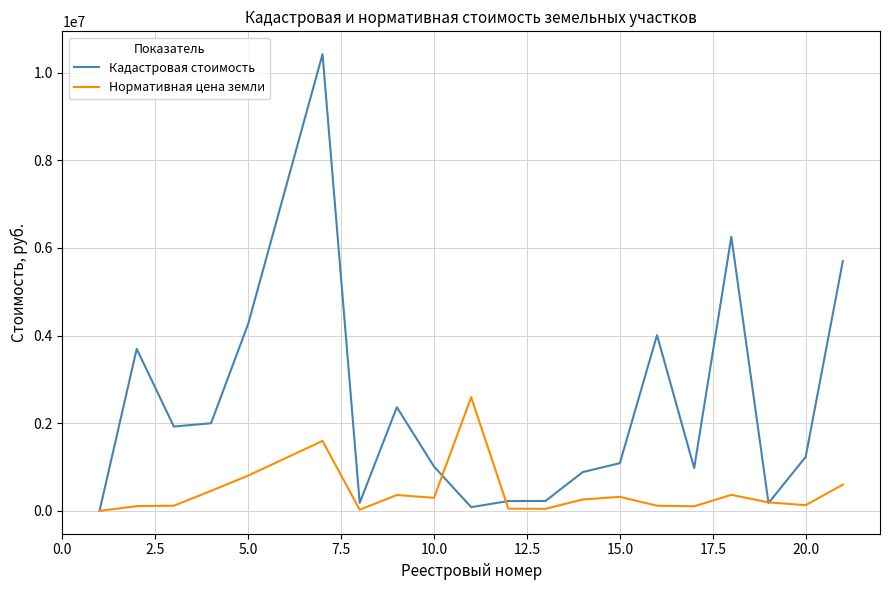

What is the sum of all Кадастровая стоимость values?

46726182.6